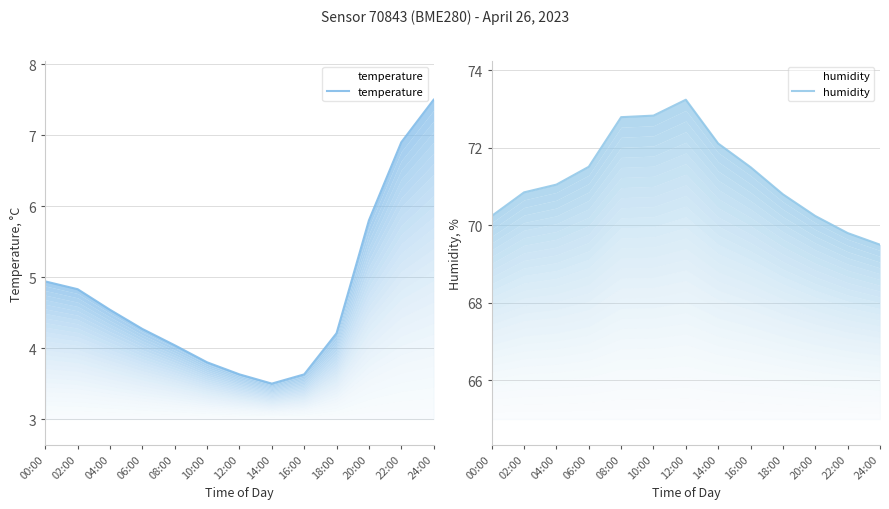

Where is the first local minimum for temperature?

14:00